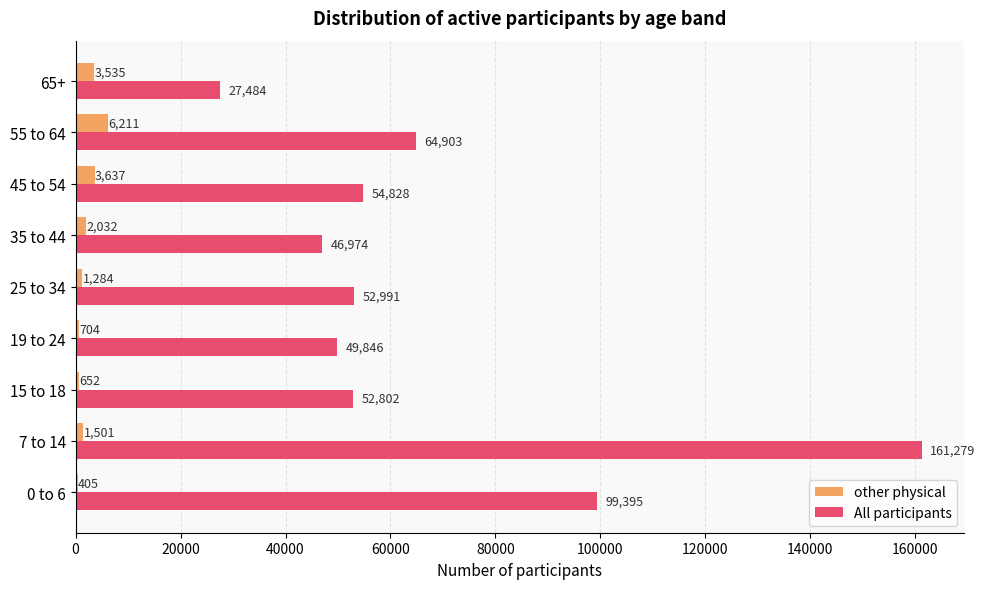

True or false: All participants has a value of 14882 at 35 to 44.

False